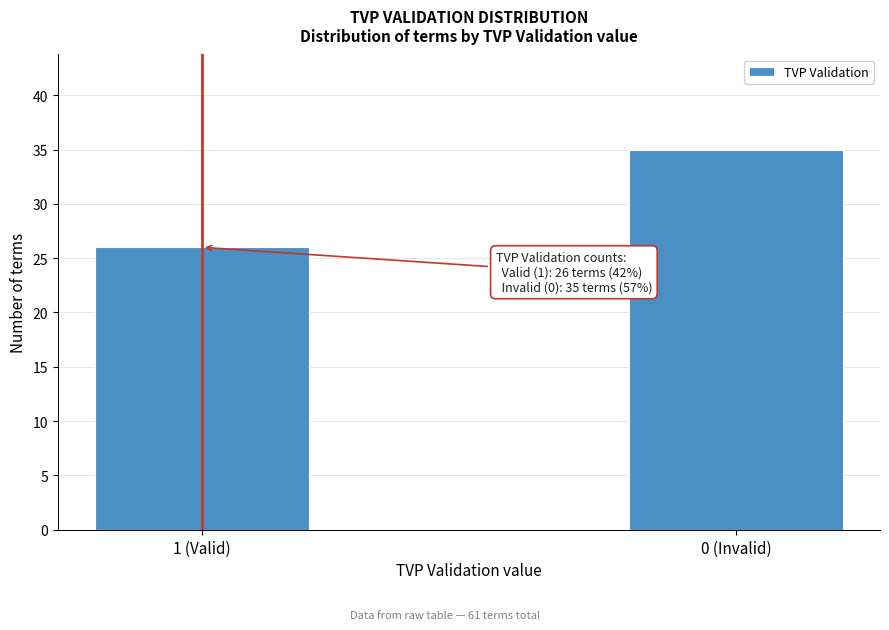

Reading left to right, transcribe all the data shown in this chart.

1 (Valid)=26	0 (Invalid)=35